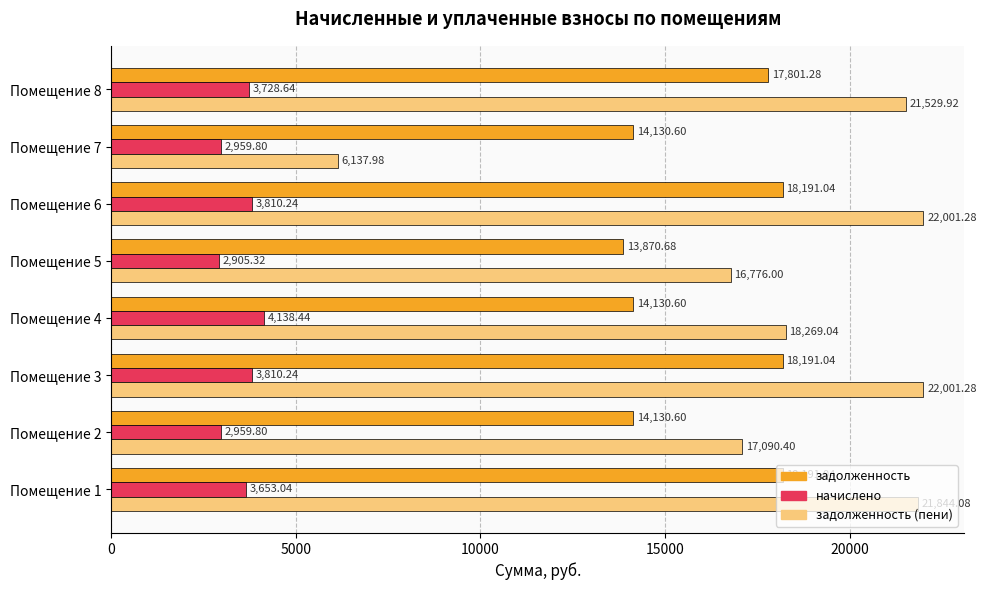

What is the minimum value shown in the chart?

2905.3